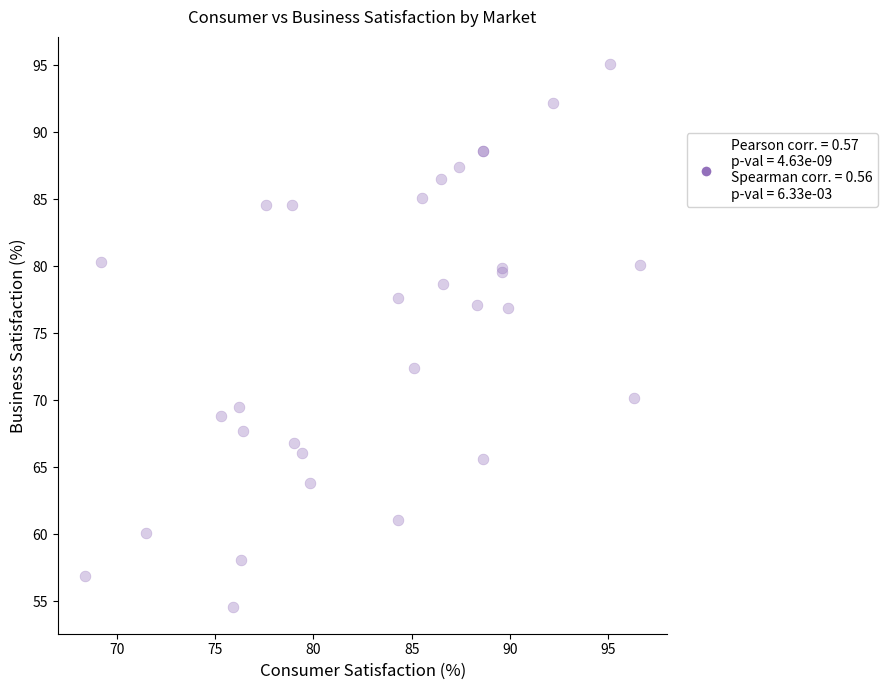

What Y value in the scatter plot is closest to 74?

72.4